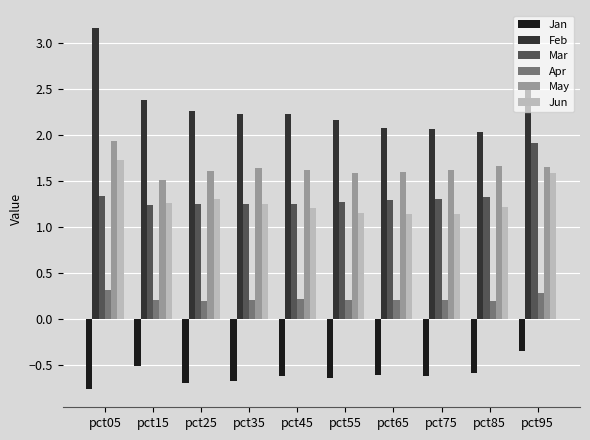

At which category does the chart reach its peak across all series?

pct05